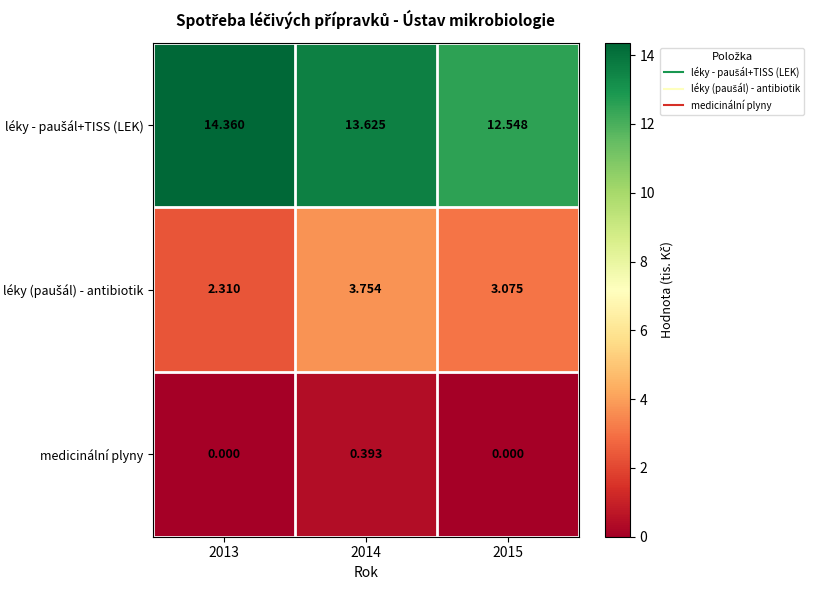

Which label corresponds to the smallest value in the chart?

2013